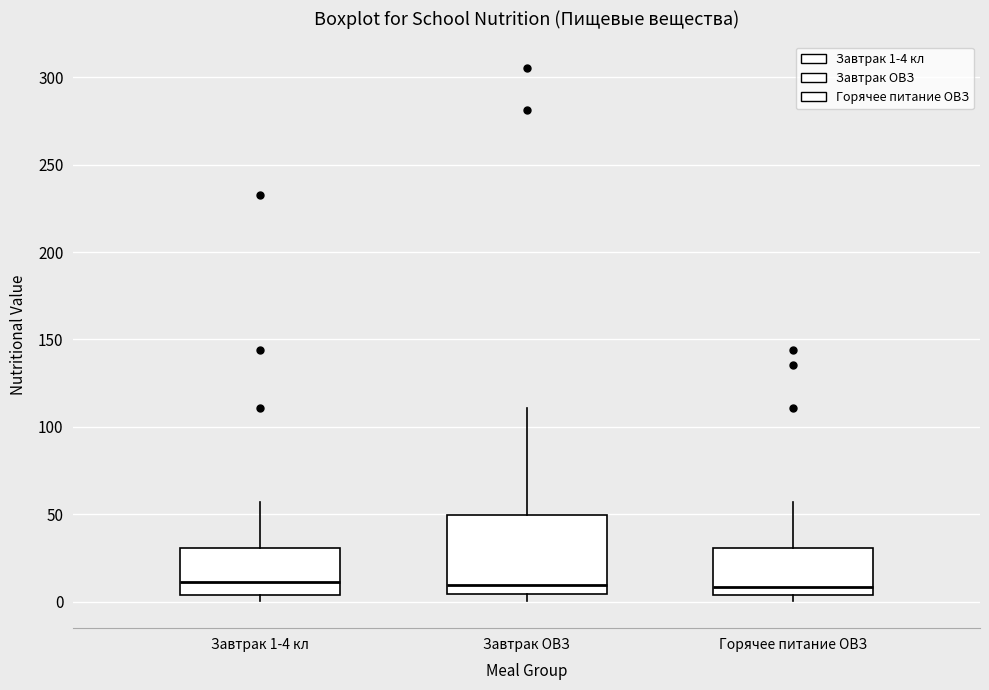

Reading left to right, read every box against the y-axis: the position of its median line, the range the box covers, and the ends of its whiskers. The values are not printed on the chart, so give them approximately, as read against the axis.

Завтрак 1-4 кл: median 10, box 5 to 30, whiskers 0 to 55
Завтрак ОВЗ: median 10, box 5 to 50, whiskers 0 to 110
Горячее питание ОВЗ: median 10, box 5 to 30, whiskers 0 to 55